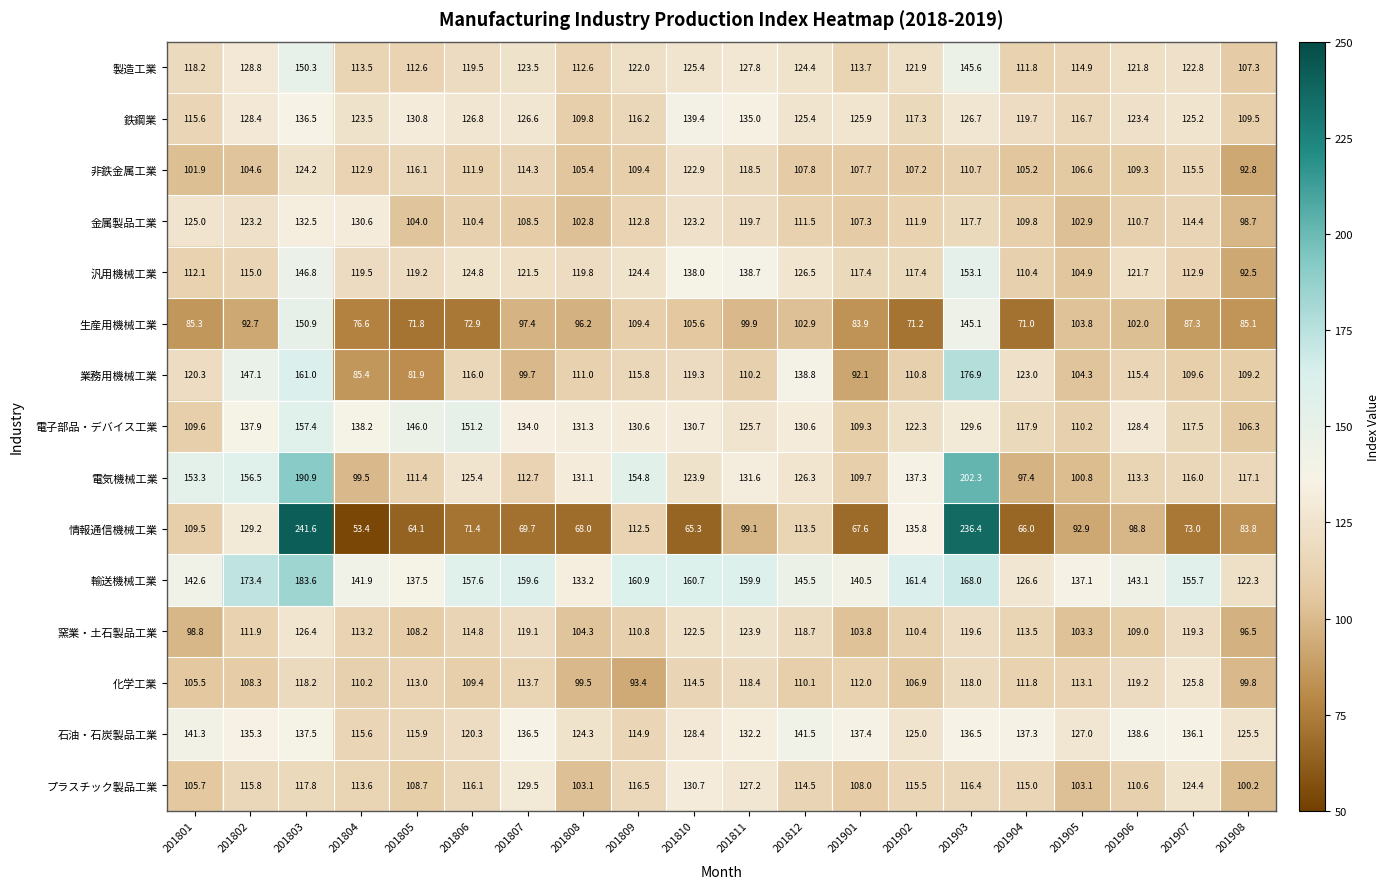

What value does the 業務用機械工業 series have at 201807?

99.7